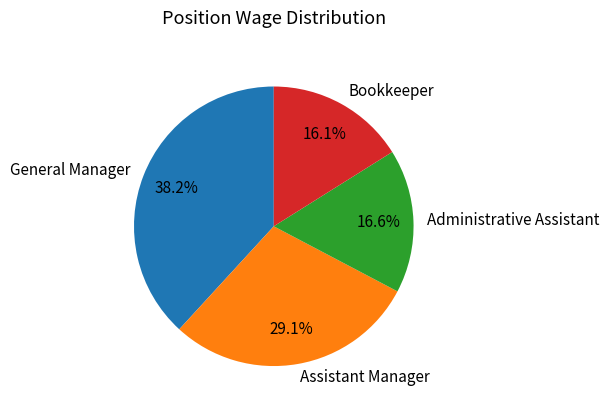

How many segments does this pie chart have?

4